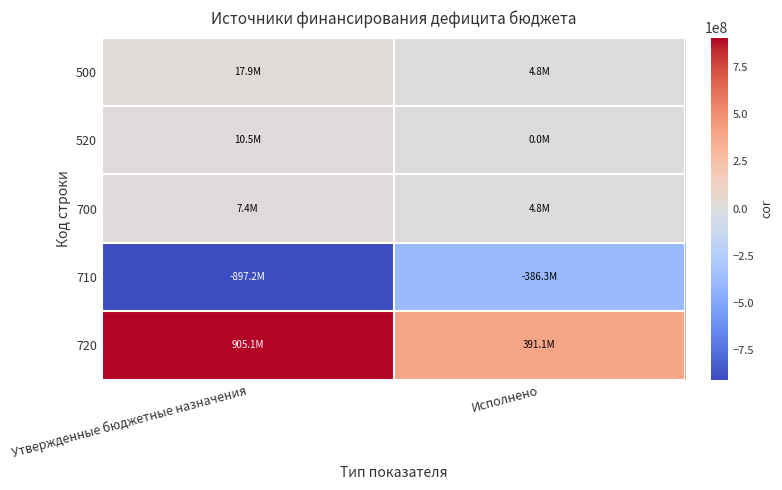

What is the greatest value displayed?

905147646.5